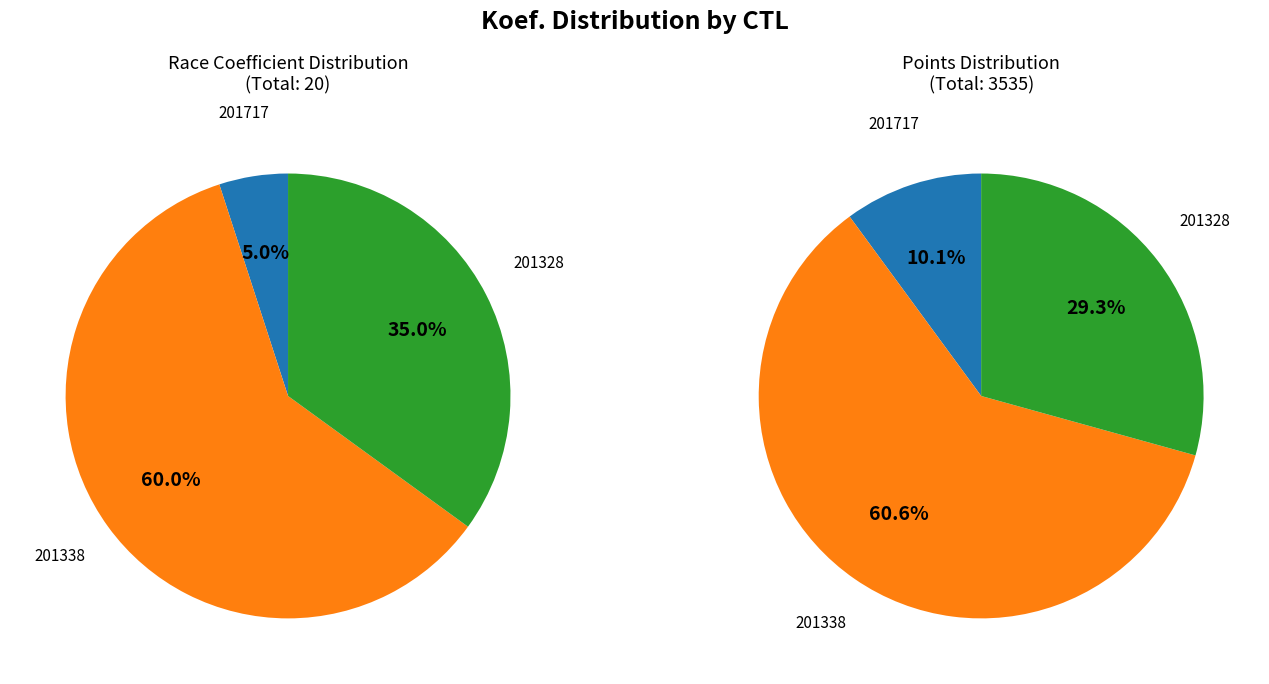

What is the ratio of the value at 201717 to the value at 201338?

0.1